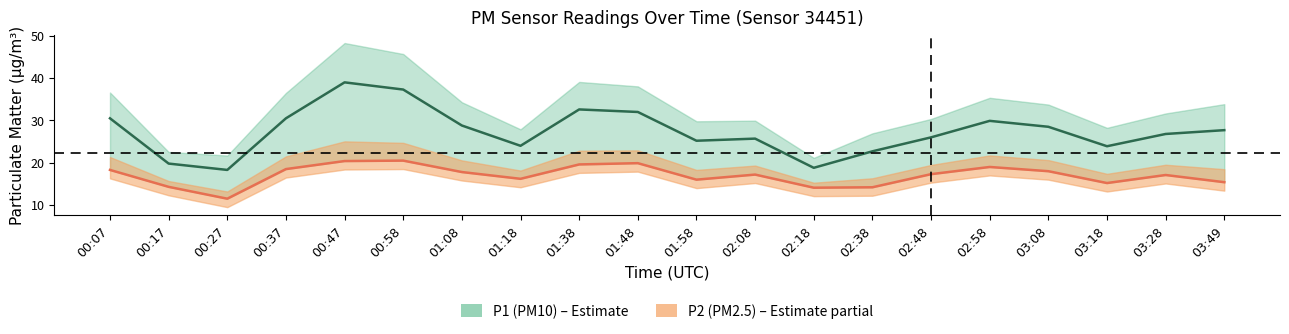

What is the sum of the P2 values at 01:18 and 02:08?

33.4